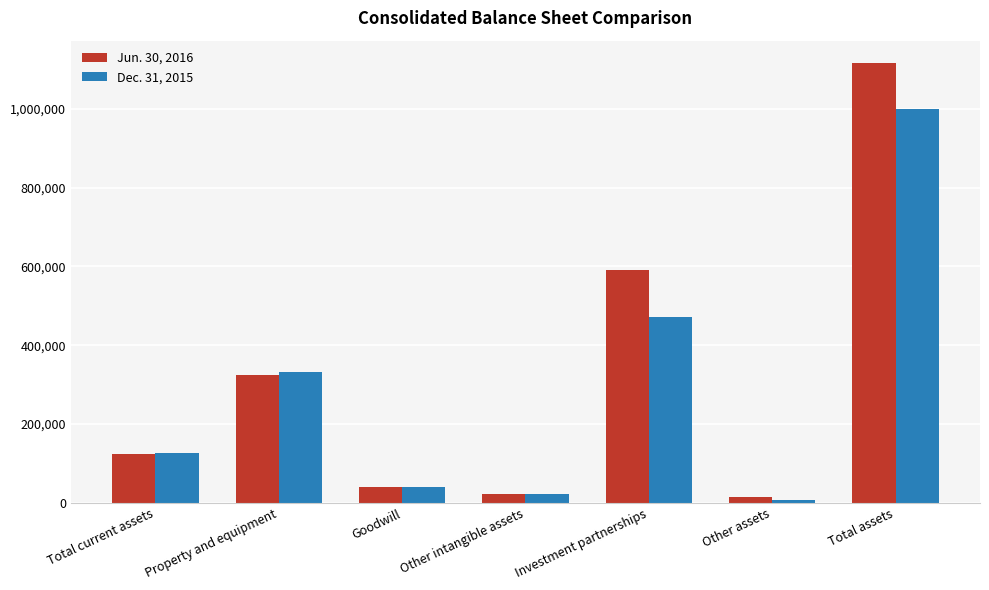

Rank the series by their maximum value, from highest to lowest.

Jun. 30, 2016, Dec. 31, 2015